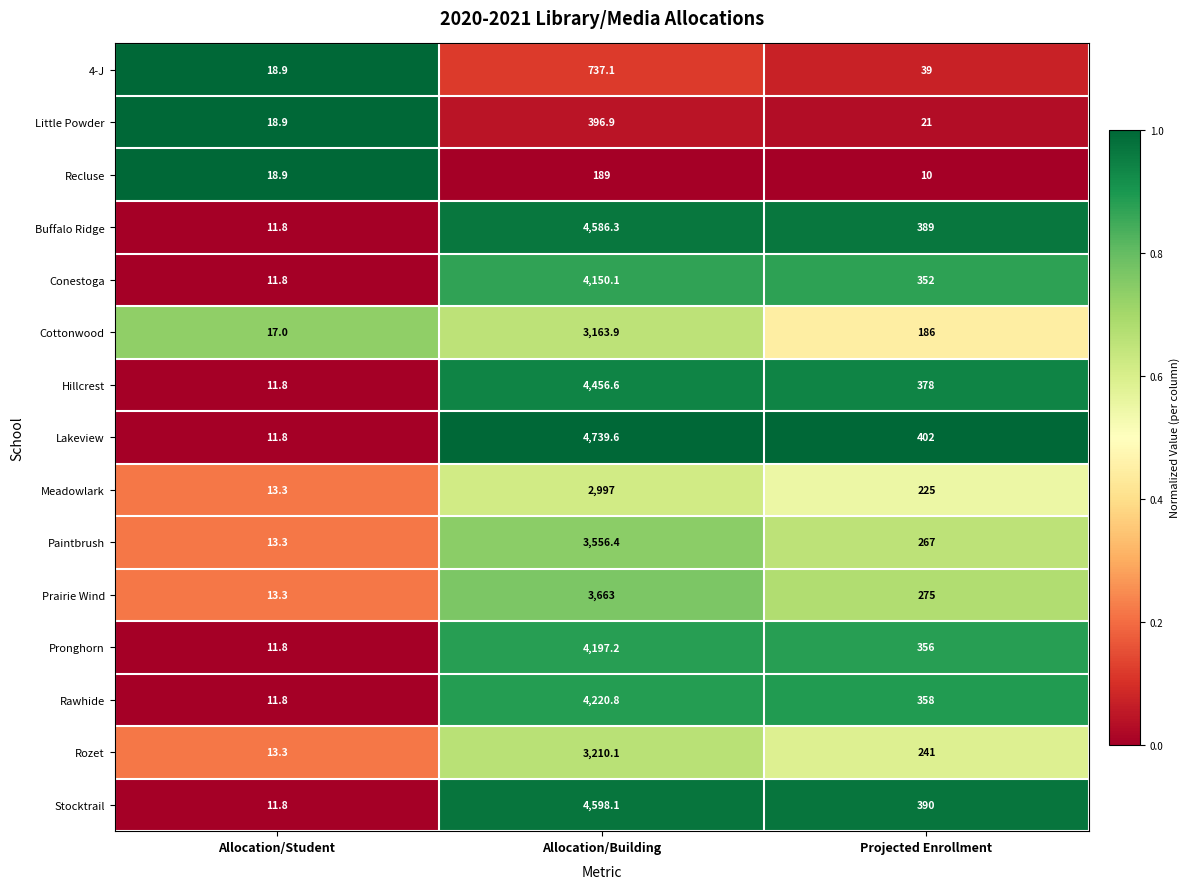

What is the spread (max minus min) of values at Allocation/Building?

4550.6